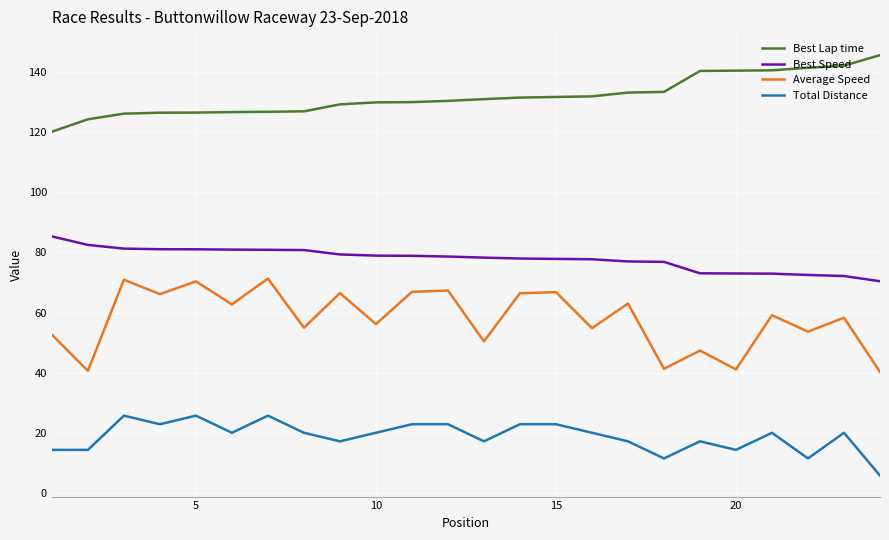

True or false: Average Speed and Total Distance cross at least once.

False